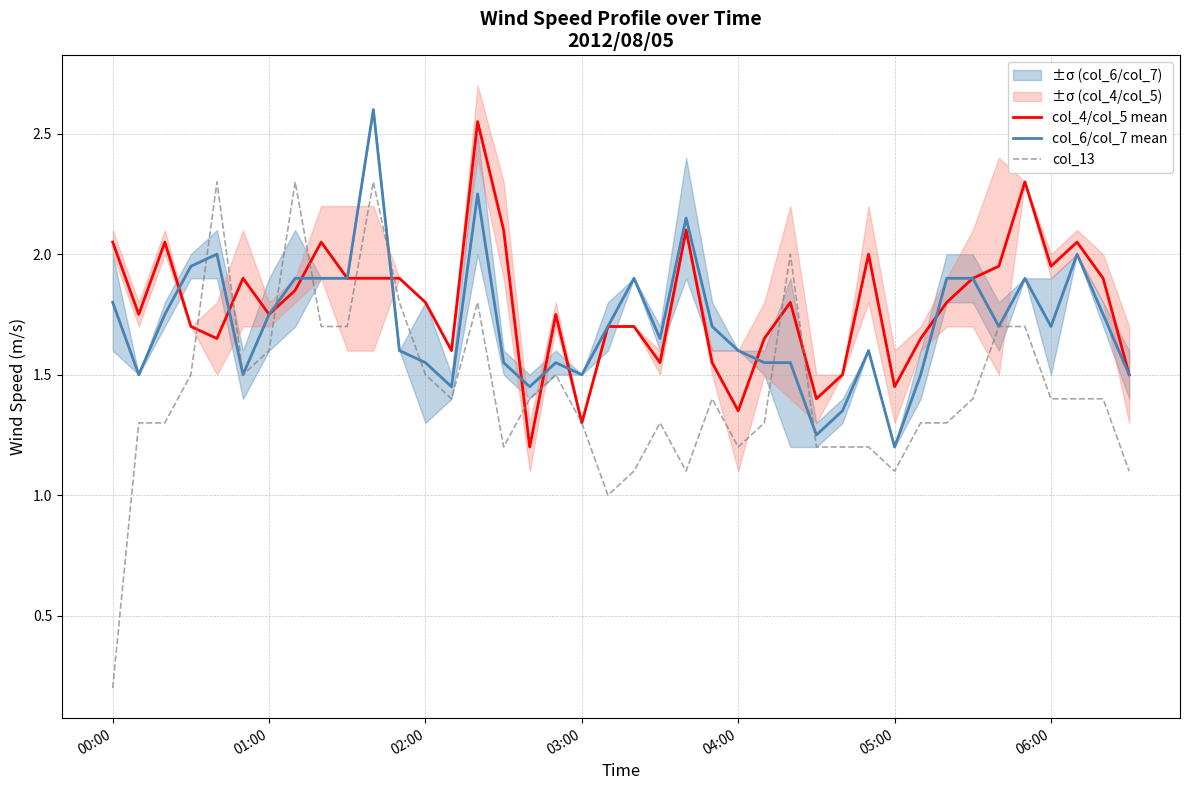

The value of col_6/col_7 mean at 00:00 is 1.8. True or false?

True